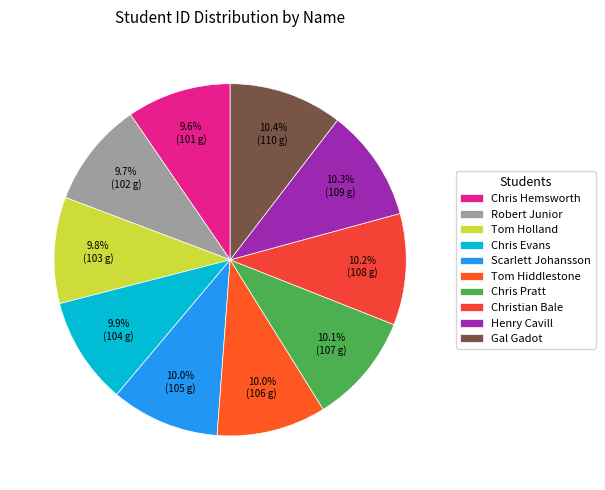

What is the change in value from Chris Evans to Scarlett Johansson?

+1